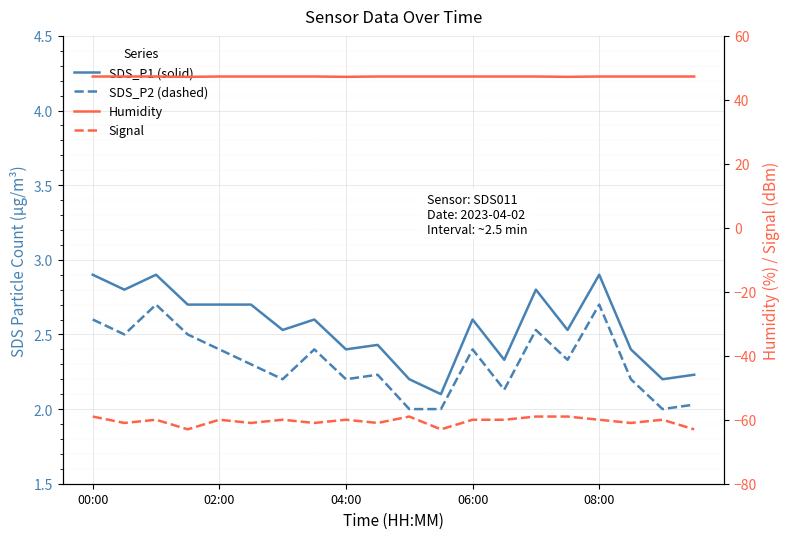

How many lines are shown in the chart?

4